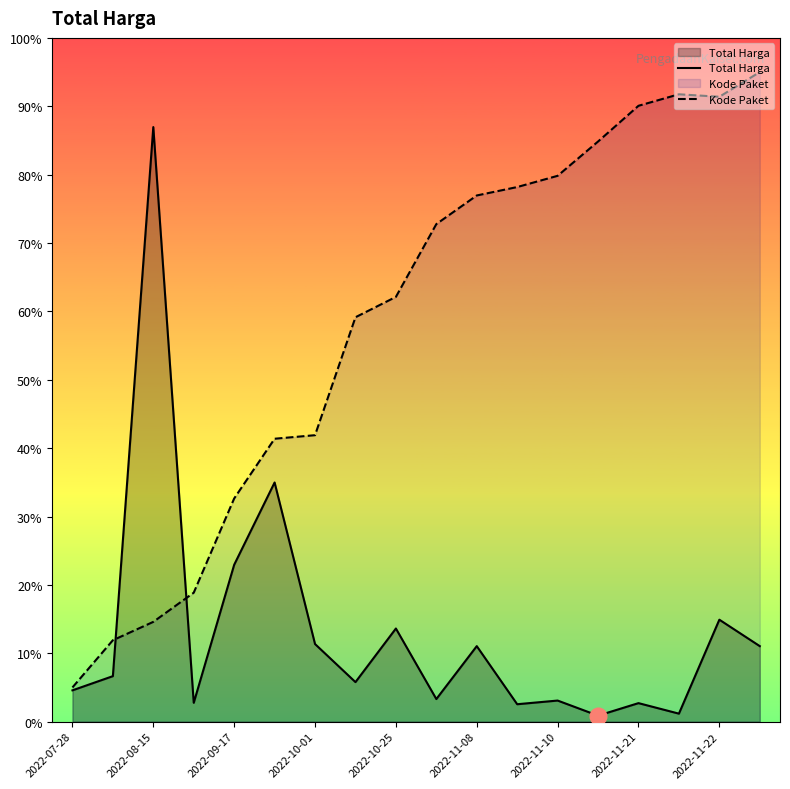

At how many categories does at least one series exceed 193989854?

12